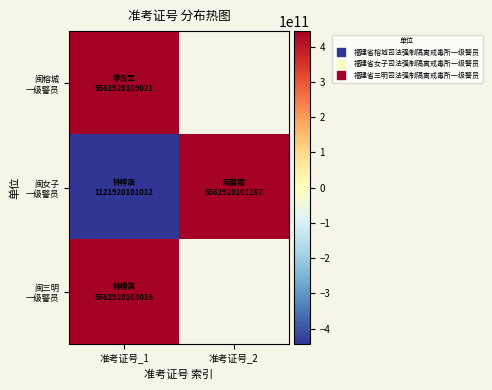

The value of 闽女子 一级警员 at 准考证号_1 is -1300336628333.9. True or false?

False